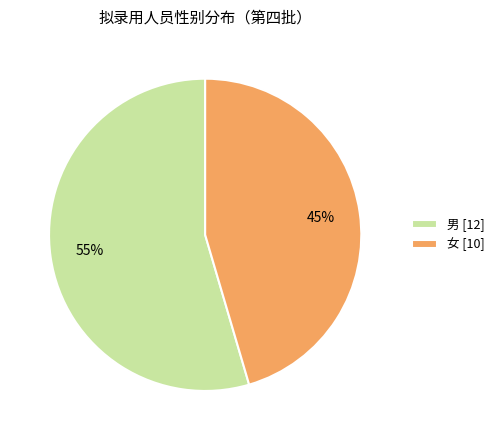

True or false: 男 [12] accounts for 63% of the total.

False